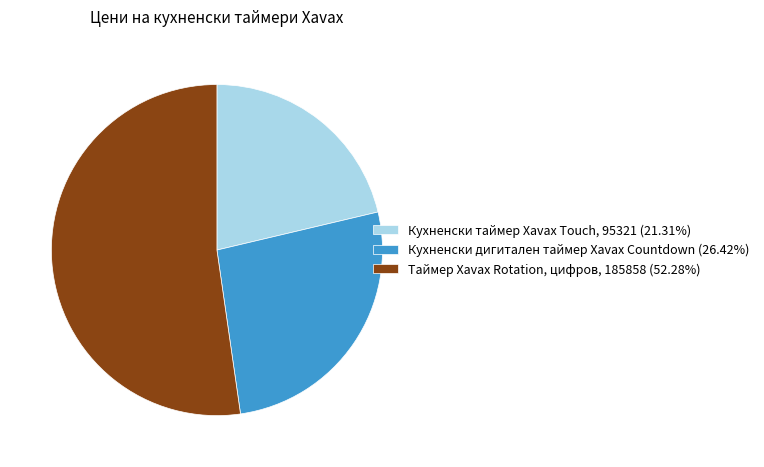

Is there any slice that represents more than half of the pie?

Yes